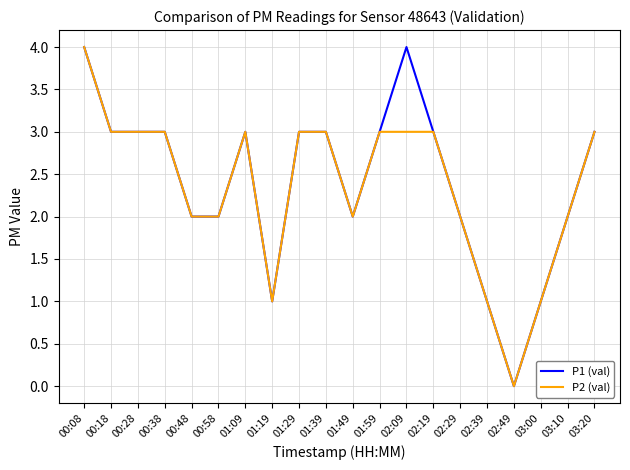

Is the value of P1 (val) at 00:18 greater than the value of P2 (val) at 00:58?

Yes